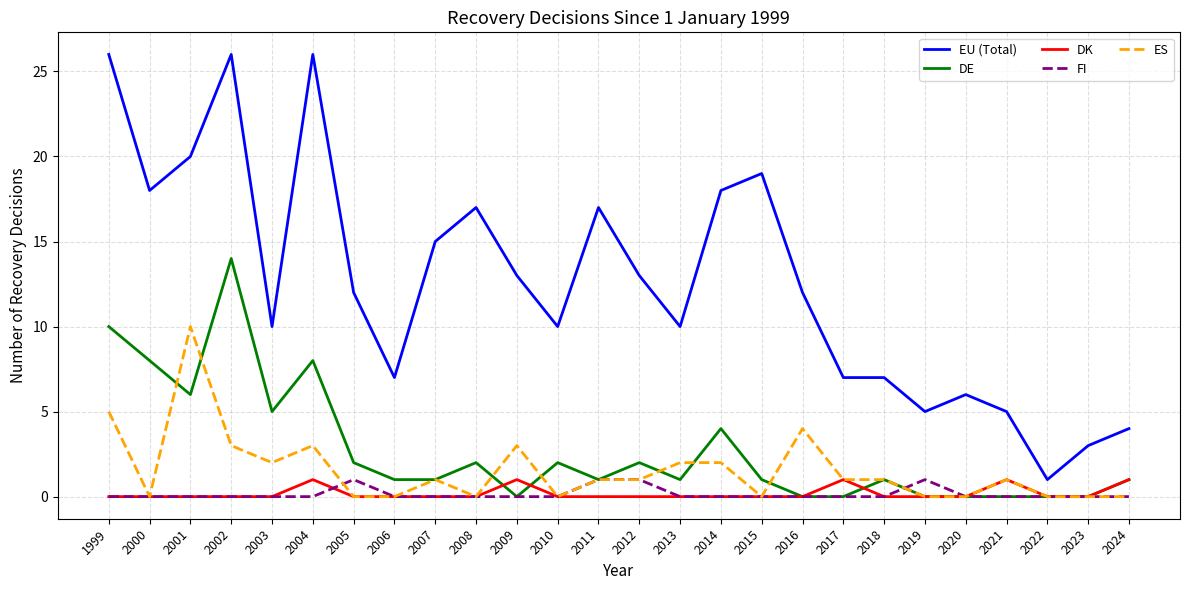

Is the value of ES at 2003 greater than the value of EU (Total) at 2024?

No